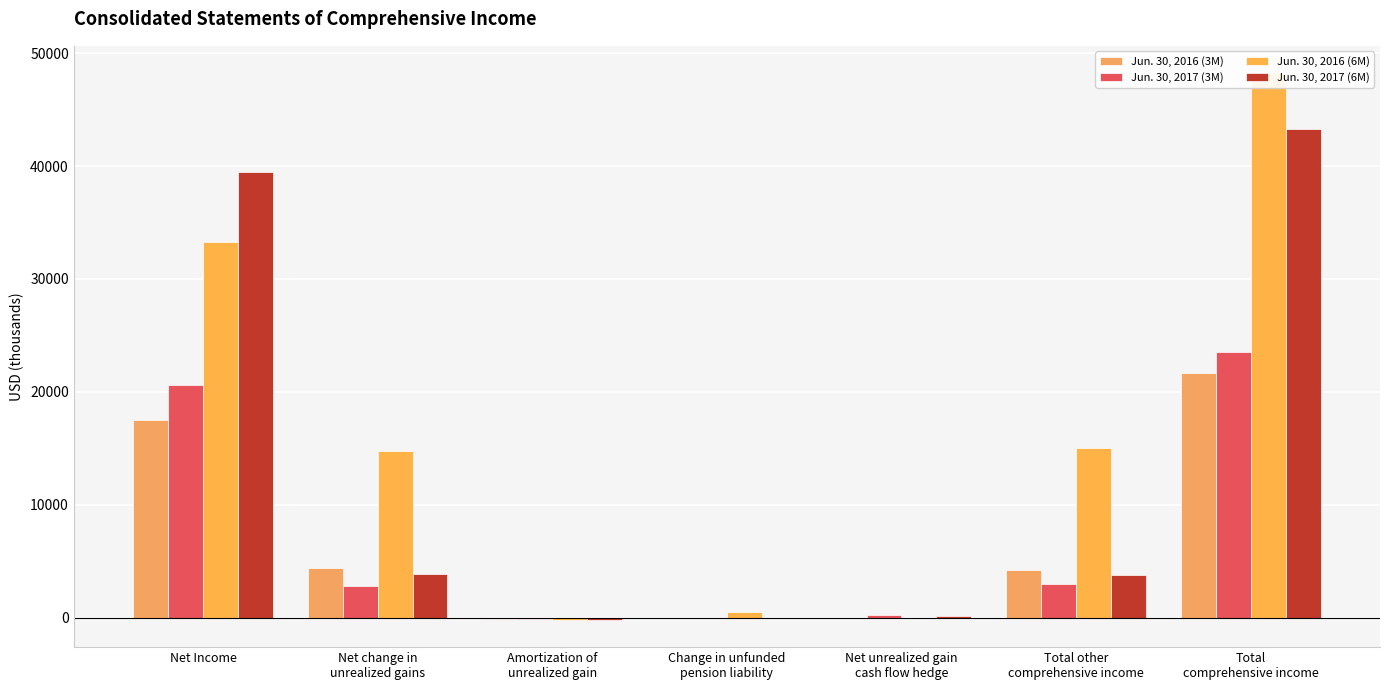

Reading left to right, transcribe all the data shown in this chart.

Jun. 30, 2016 (3M): Net Income=17478	Net change in
unrealized gains=4345	Amortization of
unrealized gain=-100	Change in unfunded
pension liability=-22	Net unrealized gain
cash flow hedge=0	Total other
comprehensive income=4223	Total
comprehensive income=21701
Jun. 30, 2017 (3M): Net Income=20570	Net change in
unrealized gains=2786	Amortization of
unrealized gain=-97	Change in unfunded
pension liability=-22	Net unrealized gain
cash flow hedge=262	Total other
comprehensive income=2929	Total
comprehensive income=23499
Jun. 30, 2016 (6M): Net Income=33248	Net change in
unrealized gains=14728	Amortization of
unrealized gain=-203	Change in unfunded
pension liability=456	Net unrealized gain
cash flow hedge=0	Total other
comprehensive income=14981	Total
comprehensive income=48229
Jun. 30, 2017 (6M): Net Income=39507	Net change in
unrealized gains=3852	Amortization of
unrealized gain=-198	Change in unfunded
pension liability=-45	Net unrealized gain
cash flow hedge=150	Total other
comprehensive income=3759	Total
comprehensive income=43266